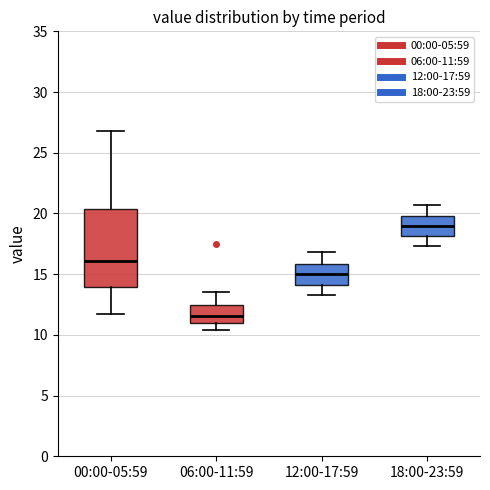

Which box's median line is the lowest?

06:00-11:59